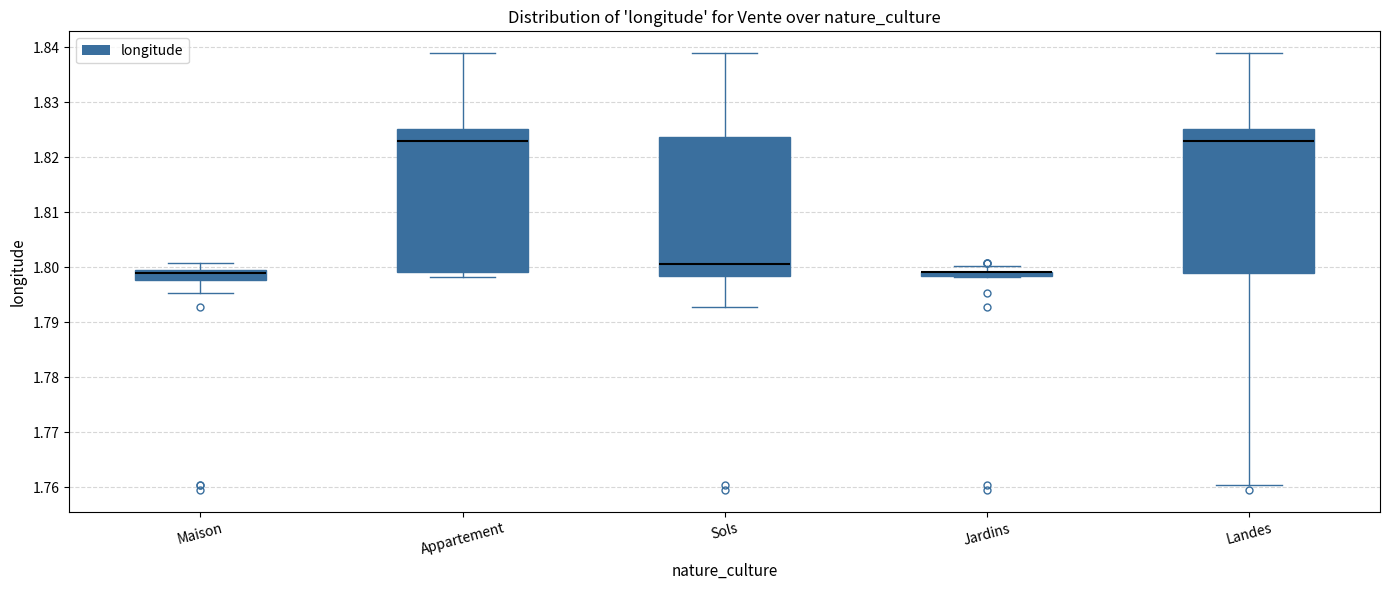

Where is the upper edge of the box for Jardins on the y-axis? The values are not printed on the chart, so give them approximately, as read against the axis.

1.799